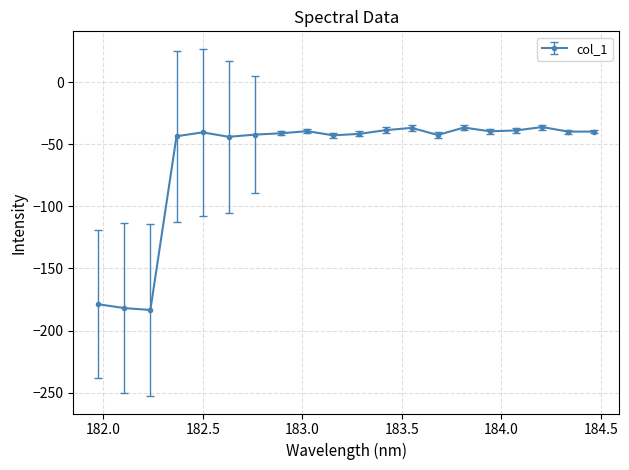

What is the value of the 7th point from the left?

-42.2